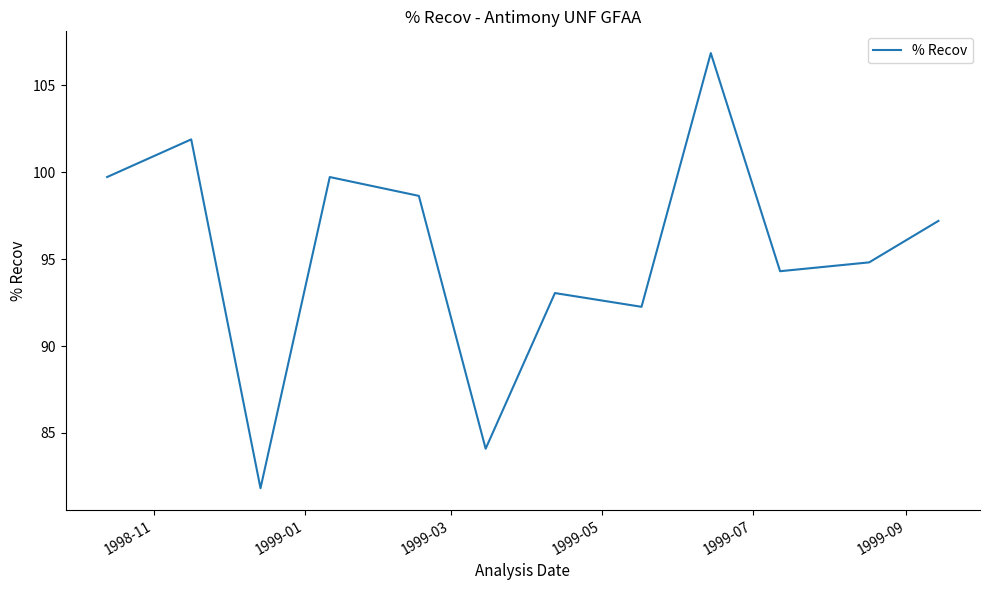

What is the difference between the maximum and minimum values?

25.0